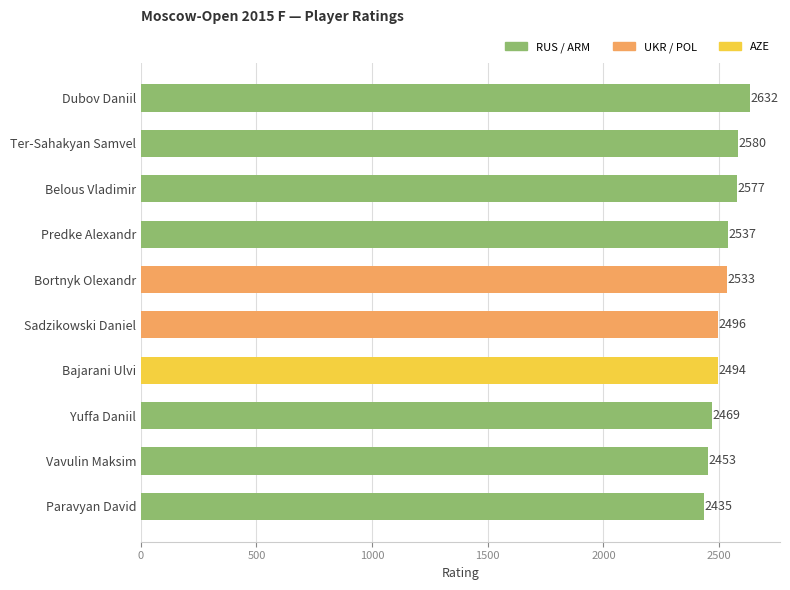

At which category does the chart reach its peak across all series?

Dubov Daniil